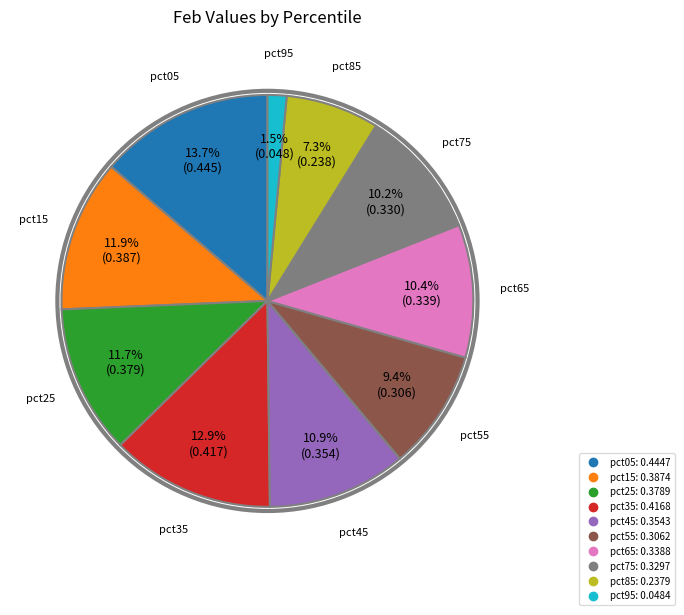

Is the sum of pct25 and pct85 greater than half?

No